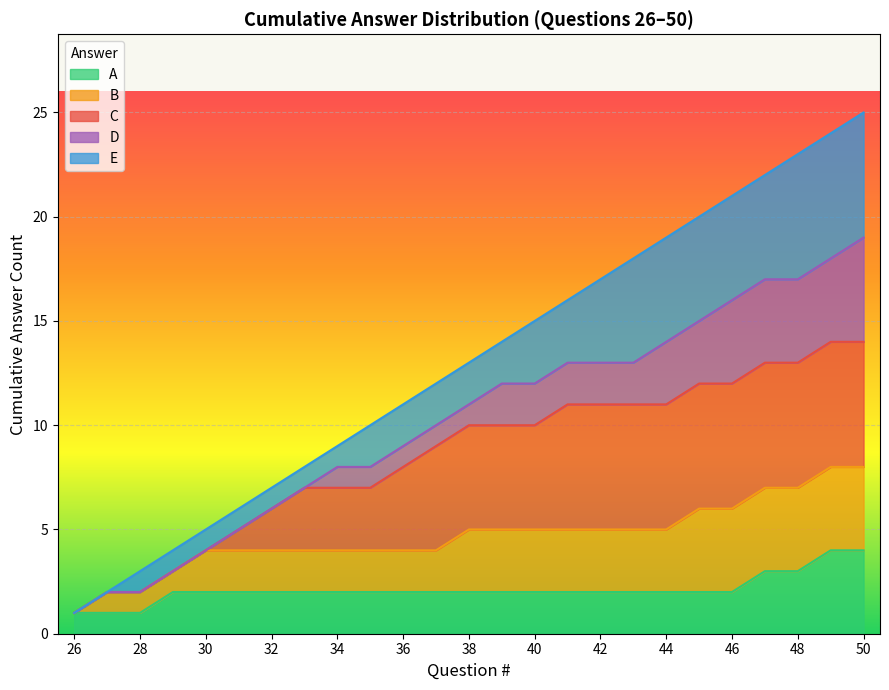

List the labels in order of value, smallest first.

26, 27, 28, 29, 30, 31, 32, 33, 34, 35, 36, 37, 38, 39, 40, 41, 42, 43, 44, 45, 46, 47, 48, 49, 50